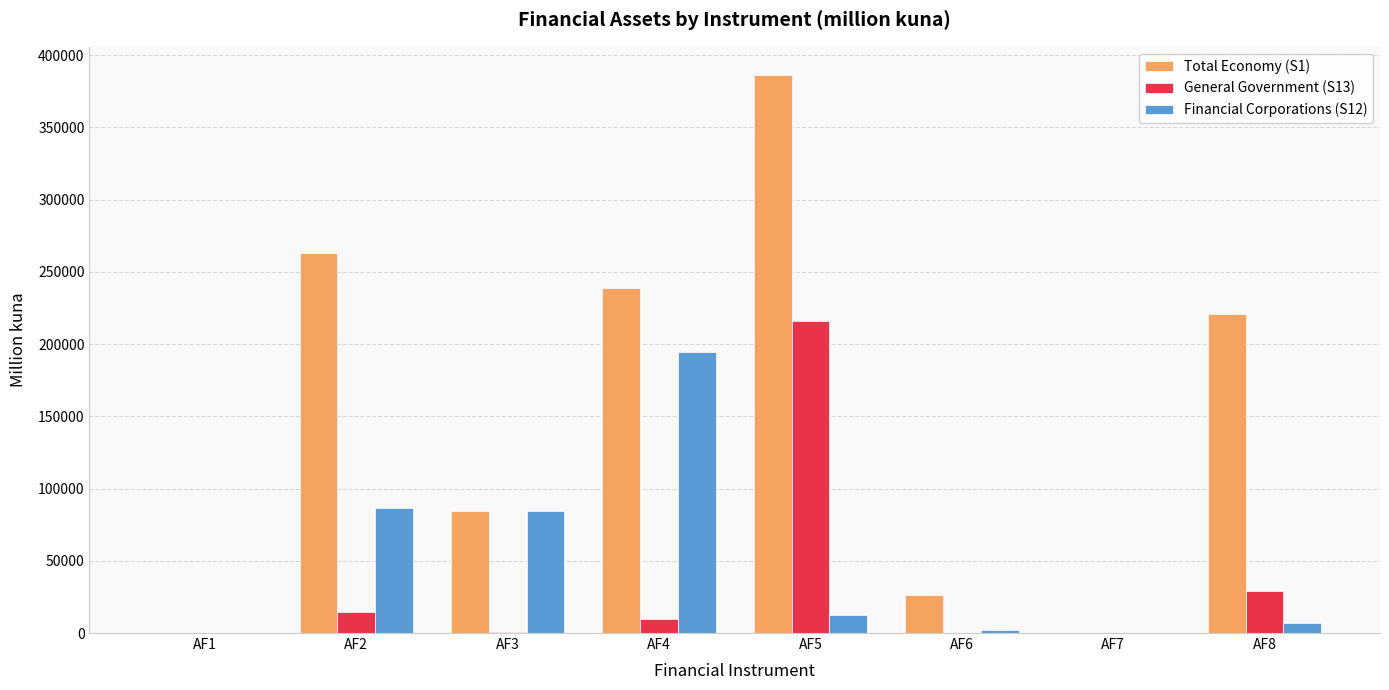

Which series changed the most between AF2 and AF4?

Financial Corporations (S12)